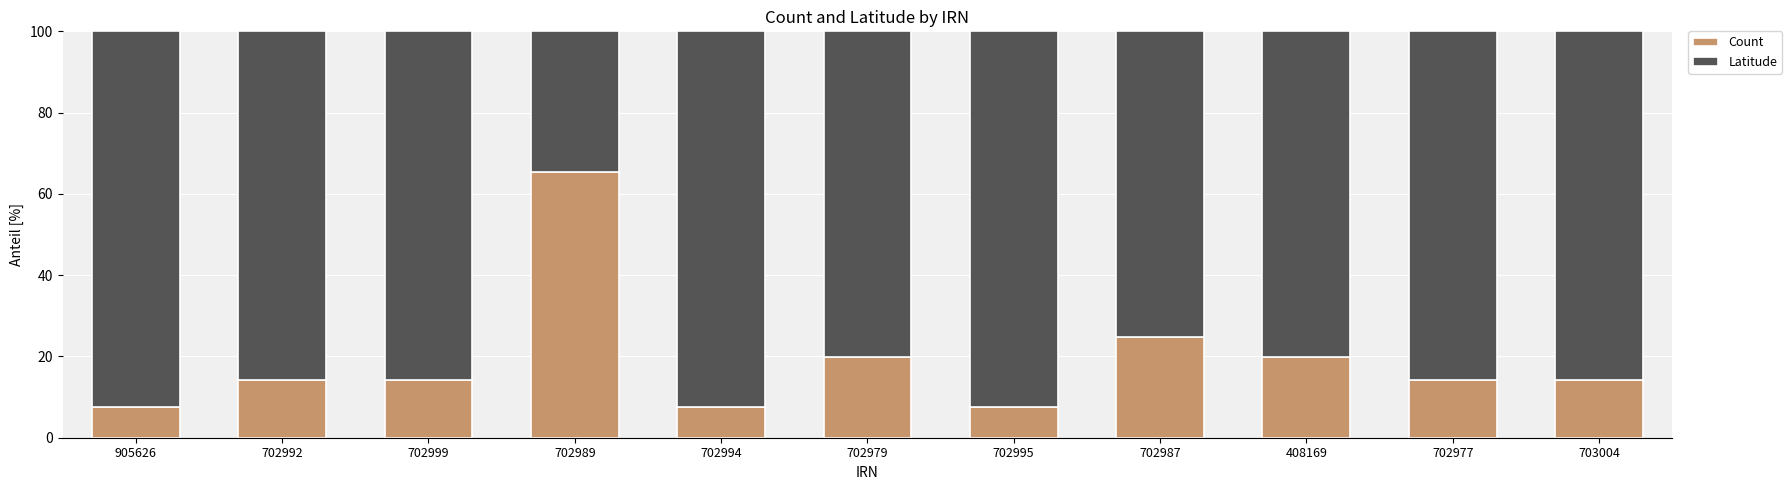

What is the sum of the Count values at 702992 and 702994?

21.8